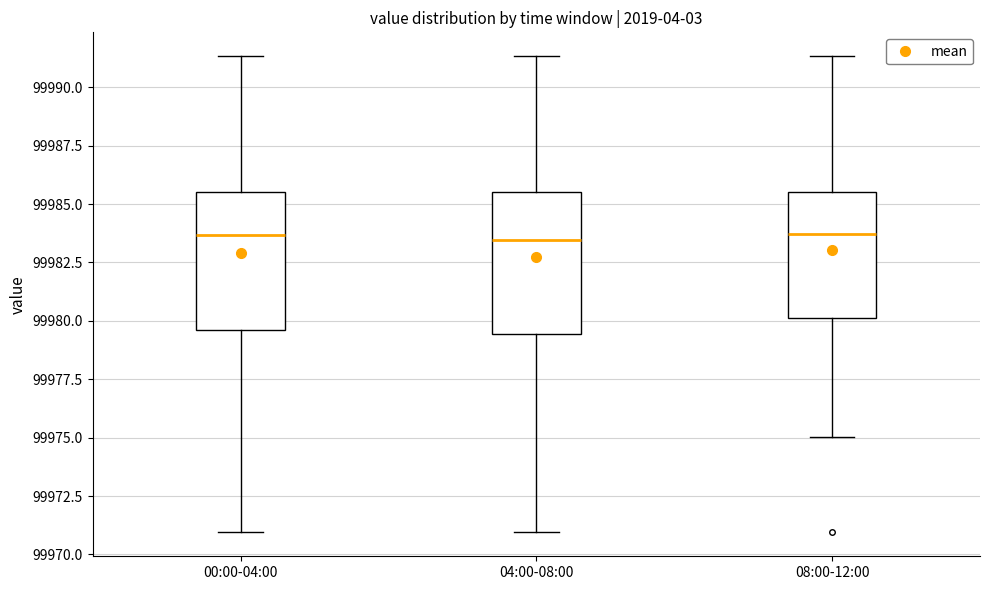

Reading left to right, transcribe this box plot: for each box, give where its median line is, the range the box spans, and where its two whiskers end, as read against the y-axis. The values are not printed on the chart, so give them approximately, as read against the axis.

00:00-04:00: median 99983.5, box 99979.5 to 99985.5, whiskers 99971.0 to 99991.5
04:00-08:00: median 99983.5, box 99979.5 to 99985.5, whiskers 99971.0 to 99991.5
08:00-12:00: median 99983.5, box 99980.0 to 99985.5, whiskers 99975.0 to 99991.5